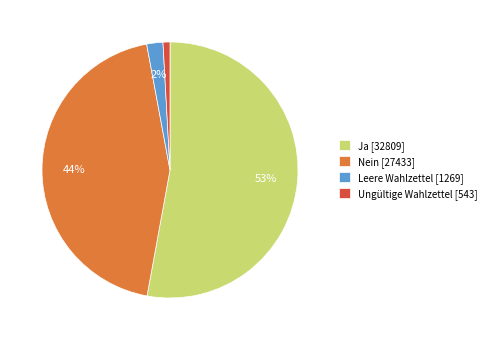

To the nearest percent, what is the difference between the largest and smallest slice percentages?

52%